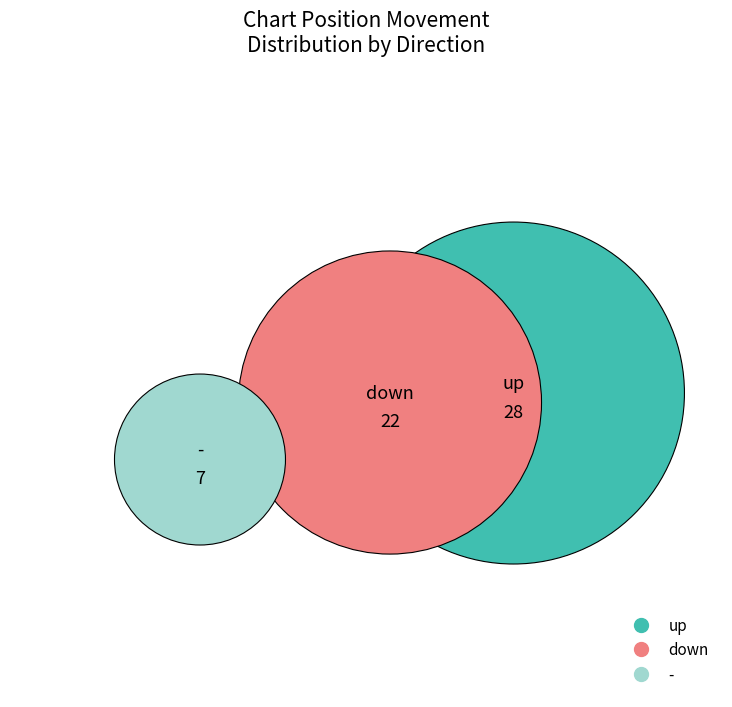

Is it true that down is 39% of the pie?

True